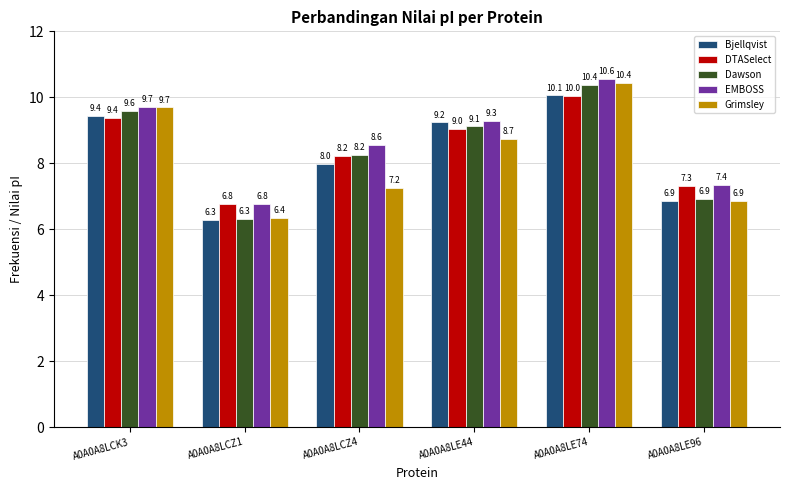

The value of Grimsley at A0A0A8LCZ1 is 6.4. True or false?

True